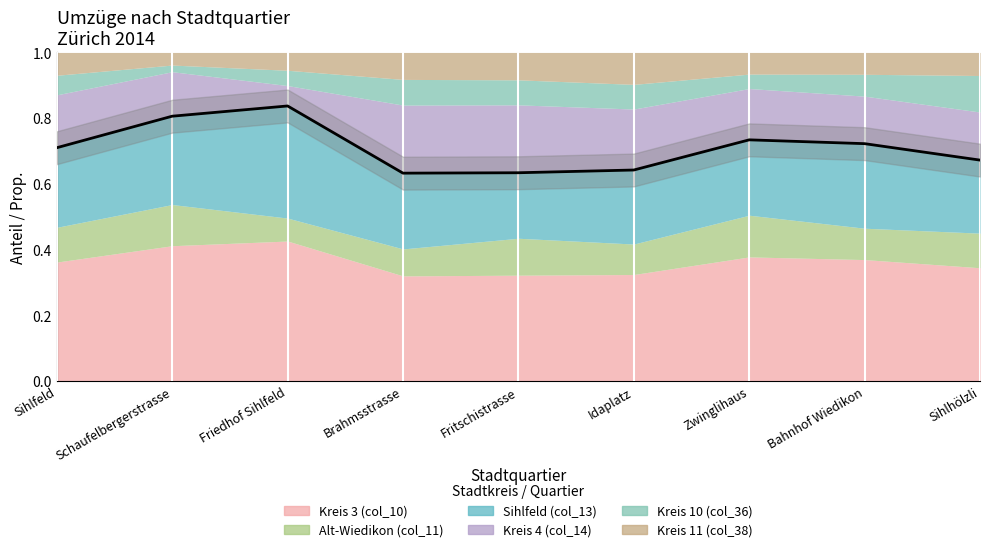

Which category has the lowest value across all series?

Brahmsstrasse